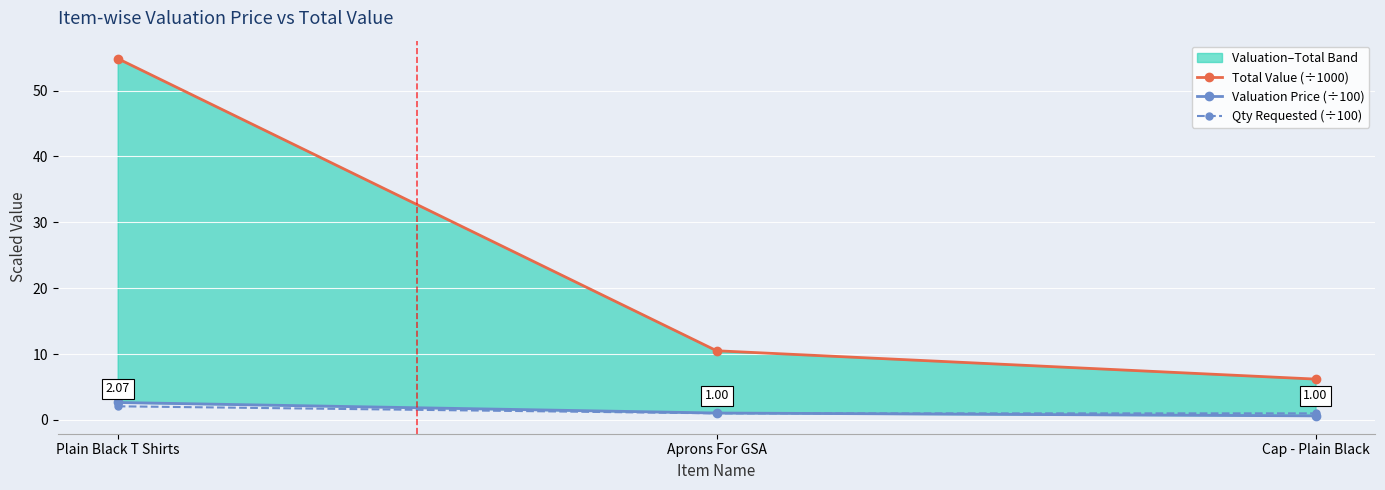

Count the number of categories in the chart.

3